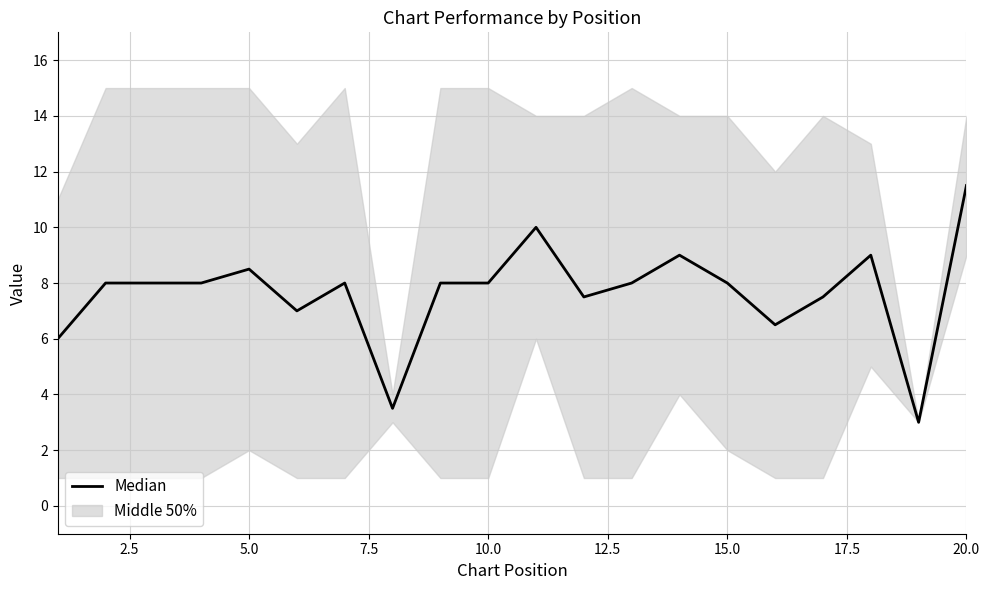

How many data points are less than 8?

7